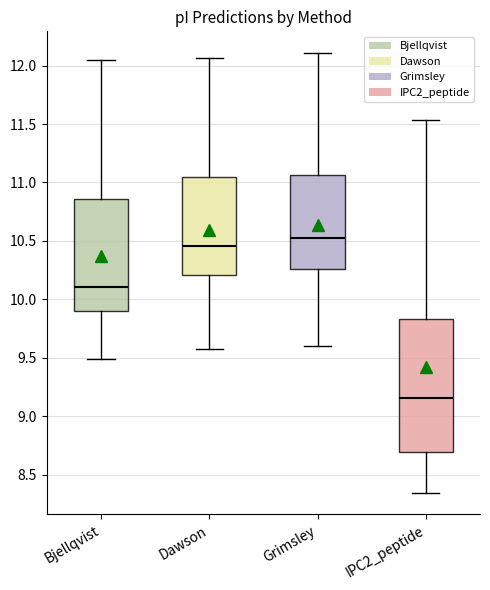

Reading left to right, read every box against the y-axis: the position of its median line, the range the box covers, and the ends of its whiskers. The values are not printed on the chart, so give them approximately, as read against the axis.

Bjellqvist: median 10.10, box 9.90 to 10.85, whiskers 9.50 to 12.05
Dawson: median 10.45, box 10.20 to 11.05, whiskers 9.60 to 12.05
Grimsley: median 10.55, box 10.25 to 11.05, whiskers 9.60 to 12.10
IPC2_peptide: median 9.15, box 8.70 to 9.85, whiskers 8.35 to 11.55